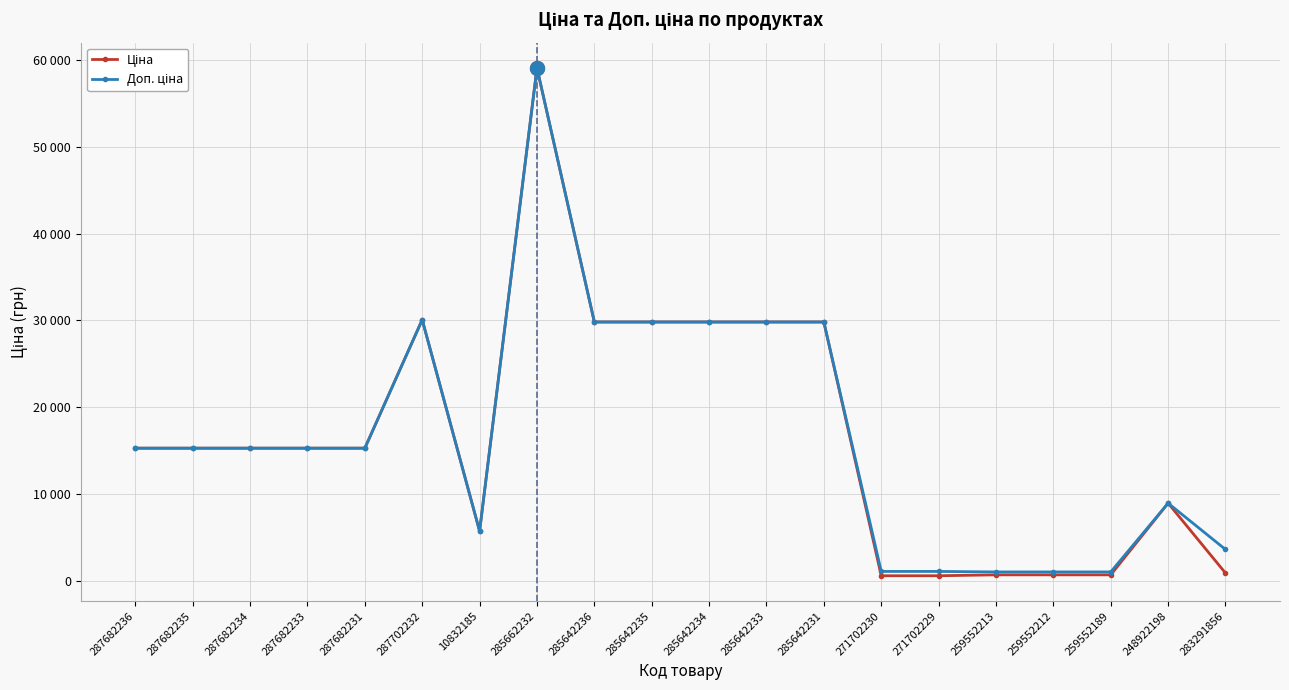

Does the chart have visible grid lines?

Yes